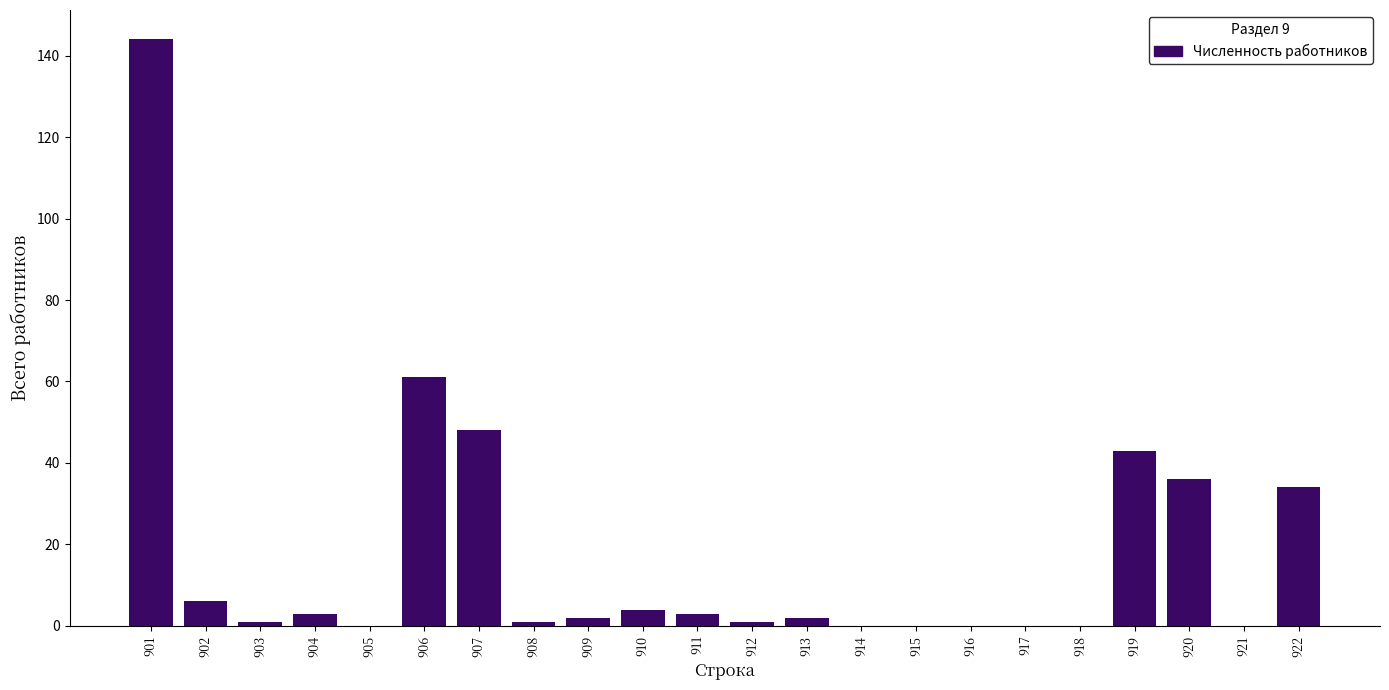

Reading left to right, extract all data points from this chart.

901=144	902=6	903=1	904=3	905=0	906=61	907=48	908=1	909=2	910=4	911=3	912=1	913=2	914=0	915=0	916=0	917=0	918=0	919=43	920=36	921=0	922=34